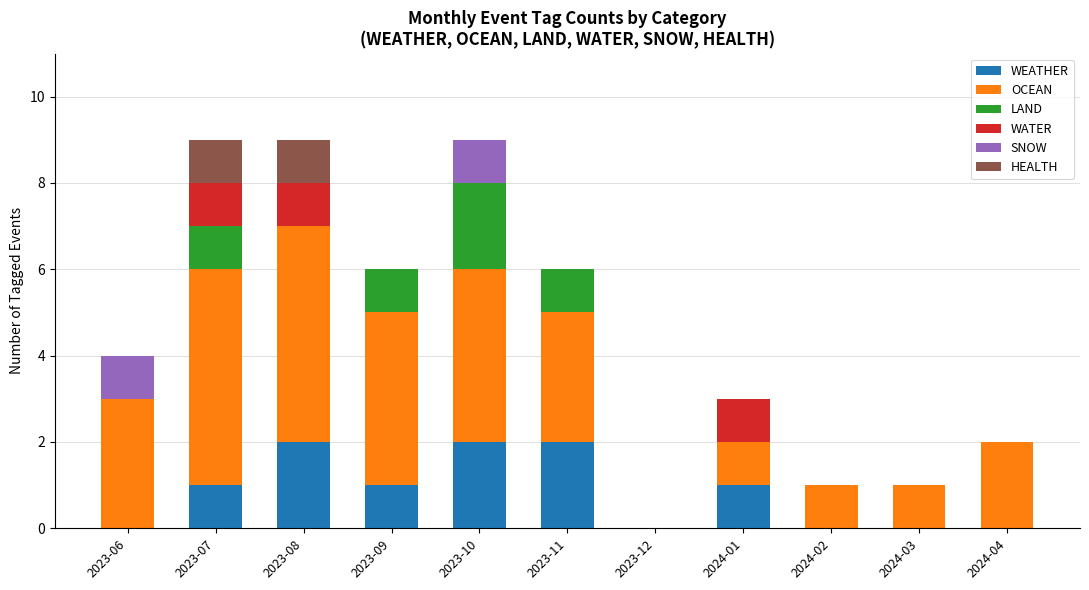

The value of WEATHER at 2024-02 is 1. True or false?

False